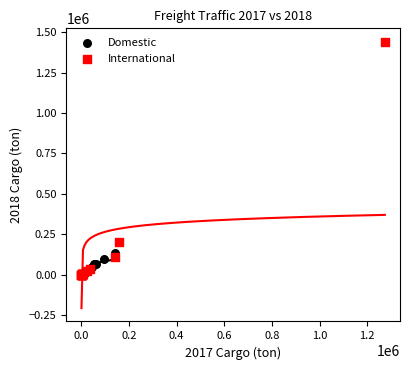

Which series has the widest spread of Y values?

International